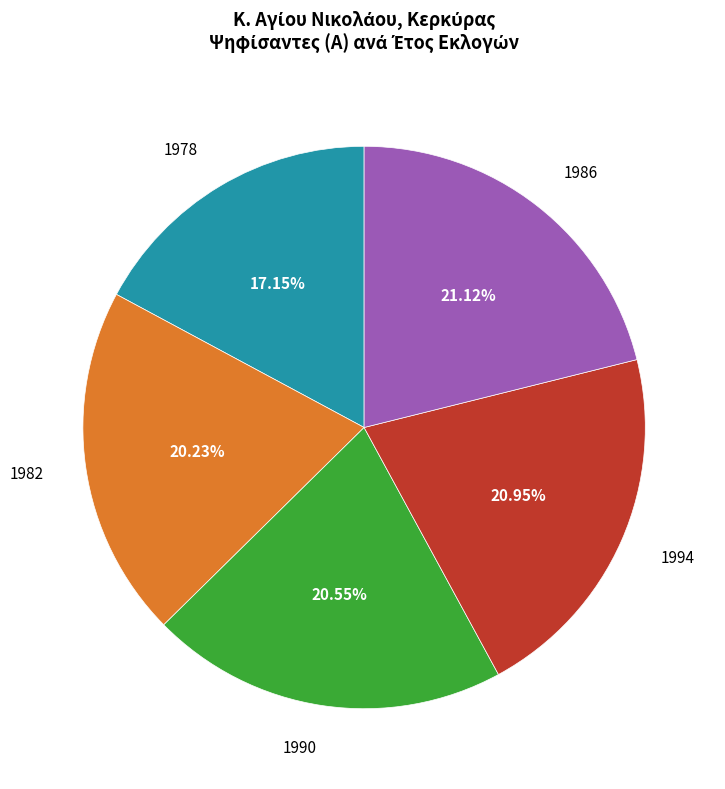

Is there a majority slice in this chart?

No